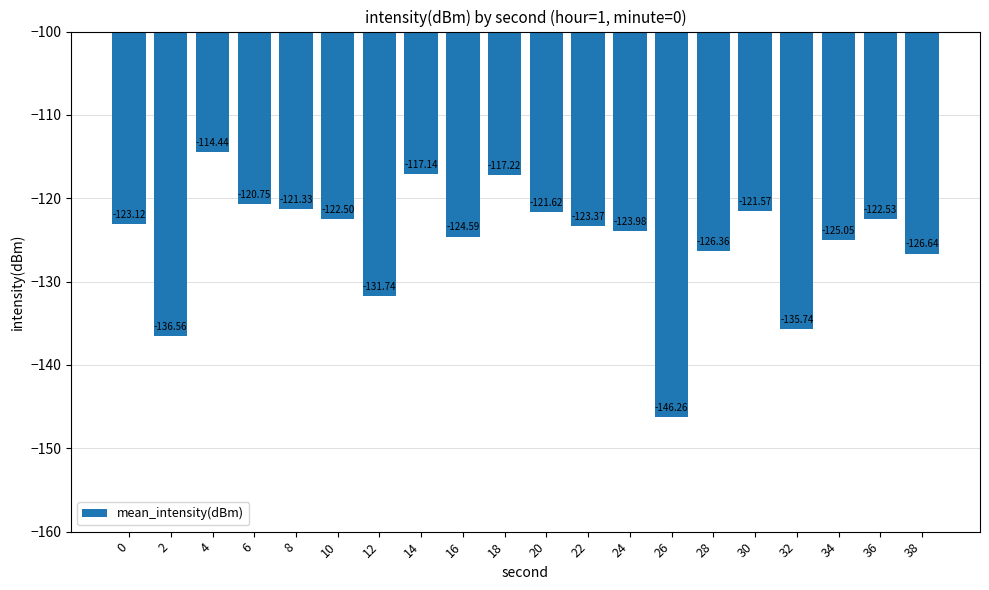

How many series are shown in this chart?

1